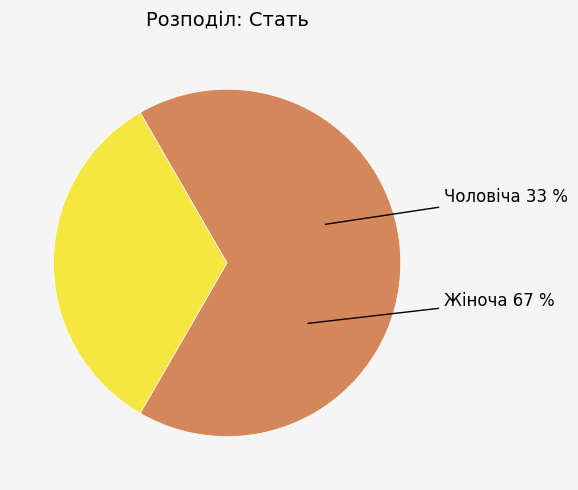

Count the number of slices in the pie.

2